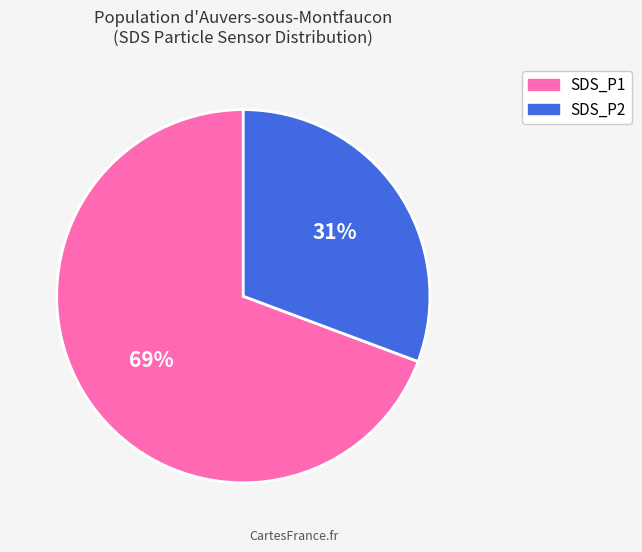

To the nearest percent, what is the average slice percentage?

50%